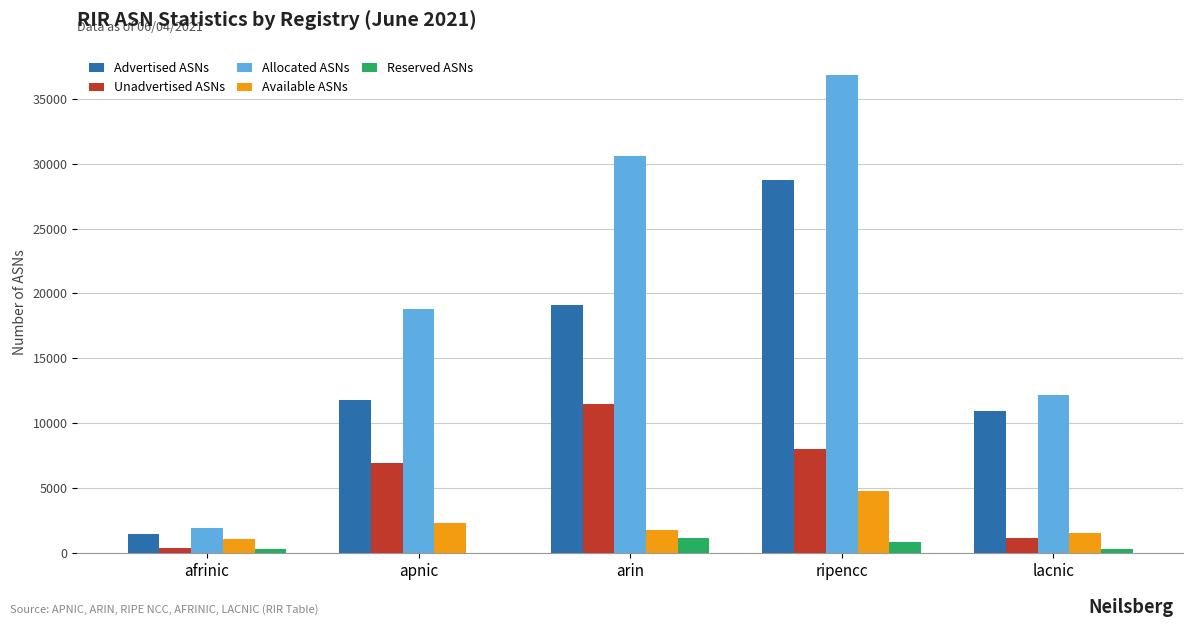

Which series has the largest total across all categories?

Allocated ASNs